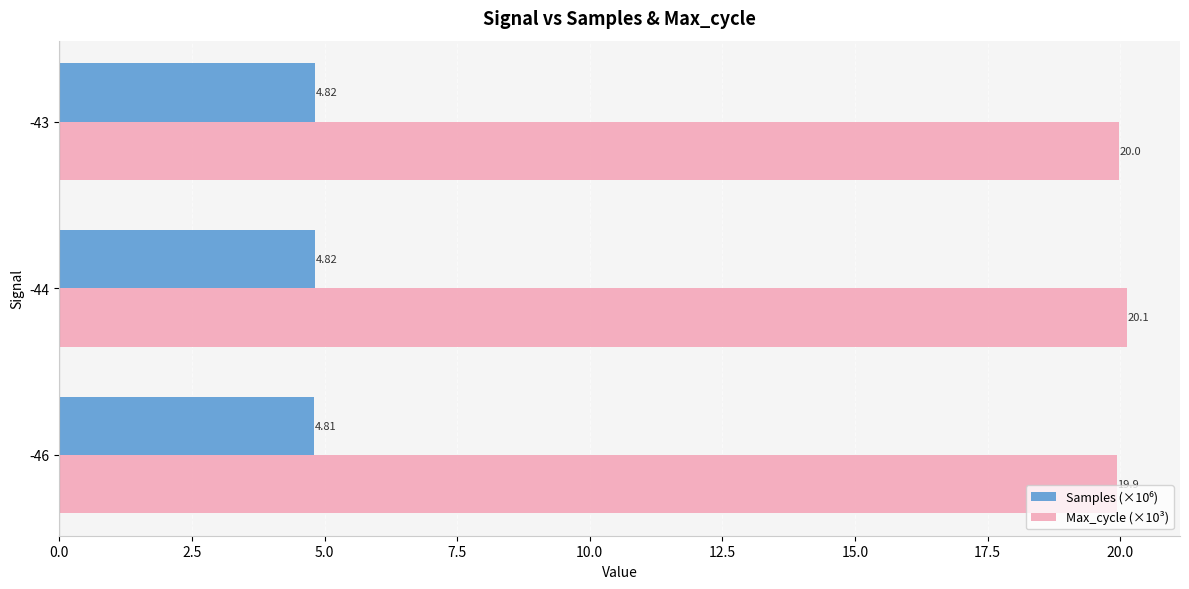

At which category is the sum across all series the highest?

-44